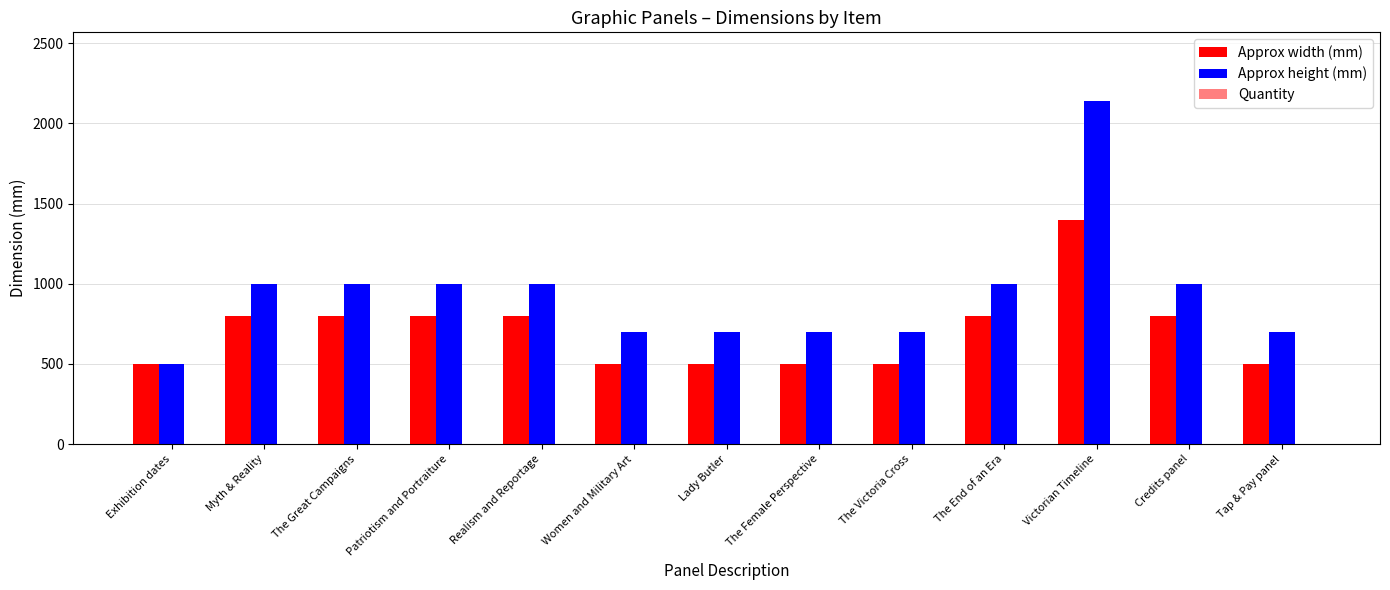

What is the total value across all series at Realism and Reportage?

1801